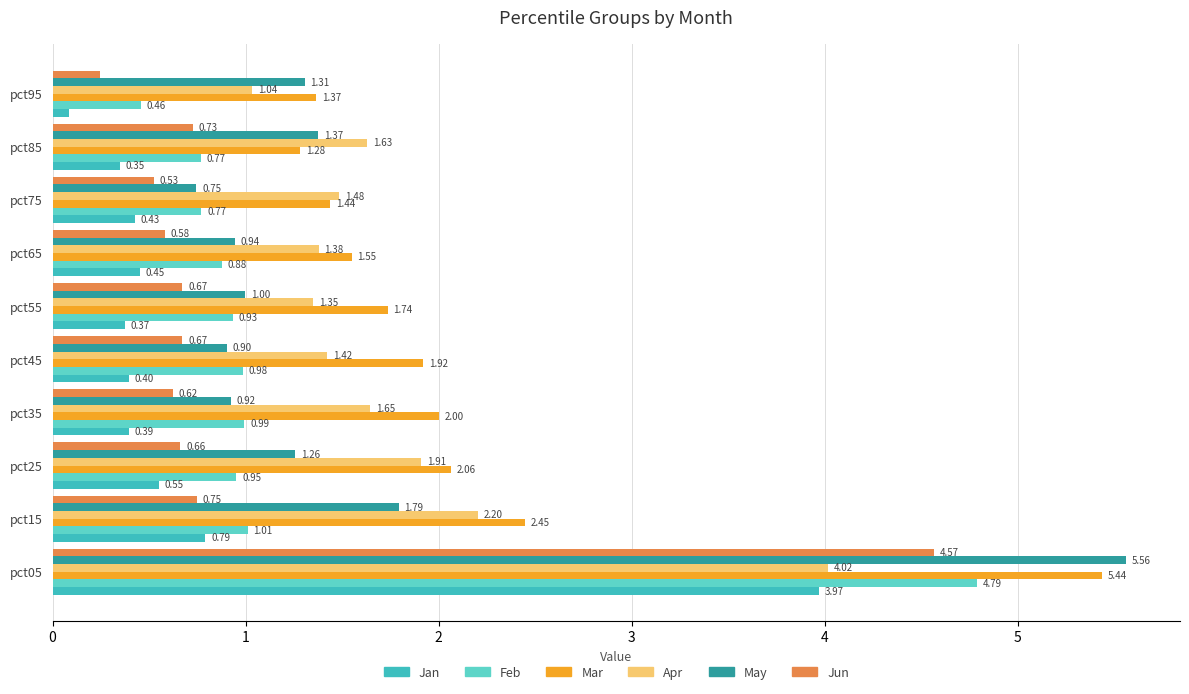

Count the number of categories in the chart.

10